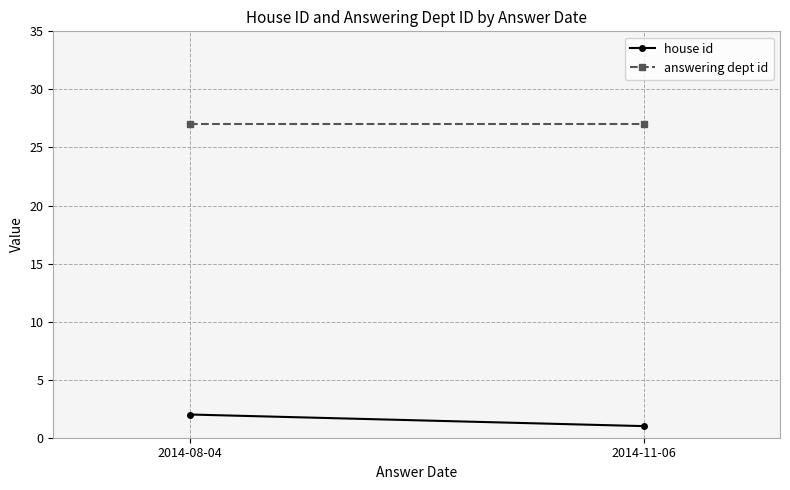

At how many categories does at least one series exceed 5?

2